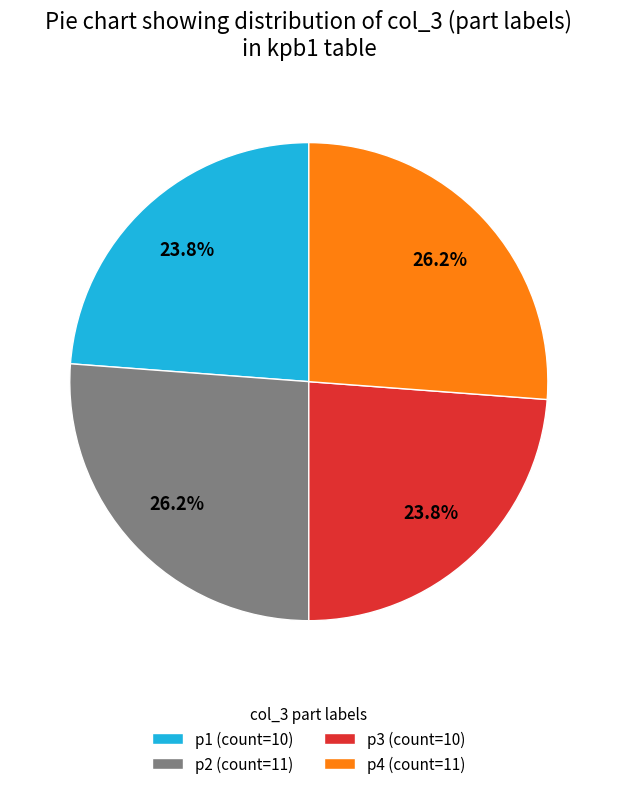

Approximately how many times larger is the value at p1 (count=10) compared to p4 (count=11)?

0.9